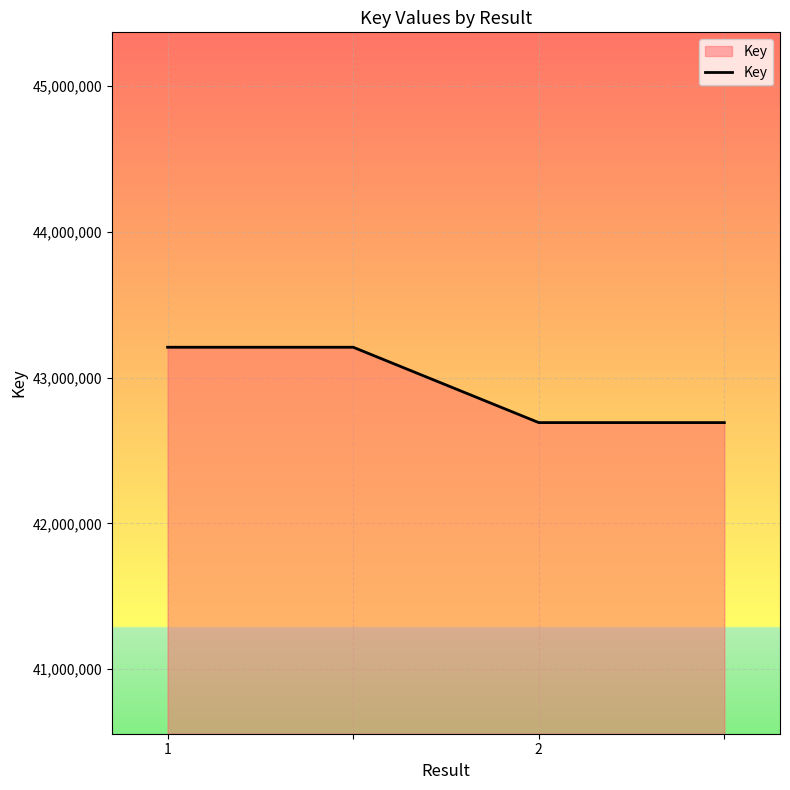

True or false: there are more than 1 points higher than both neighbors.

False